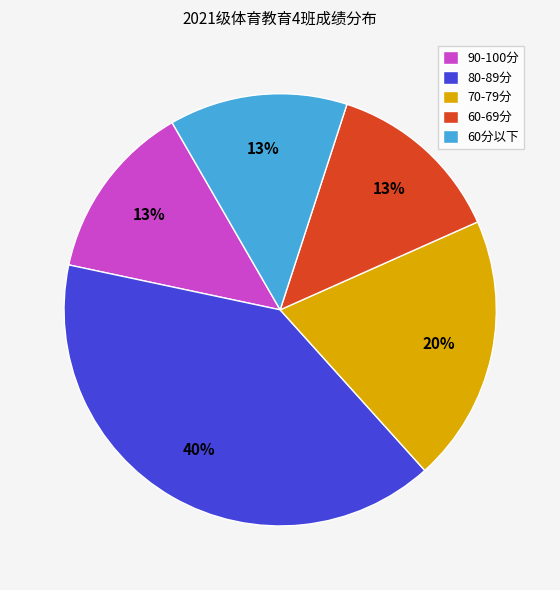

Which category has the biggest portion of the pie?

80-89分